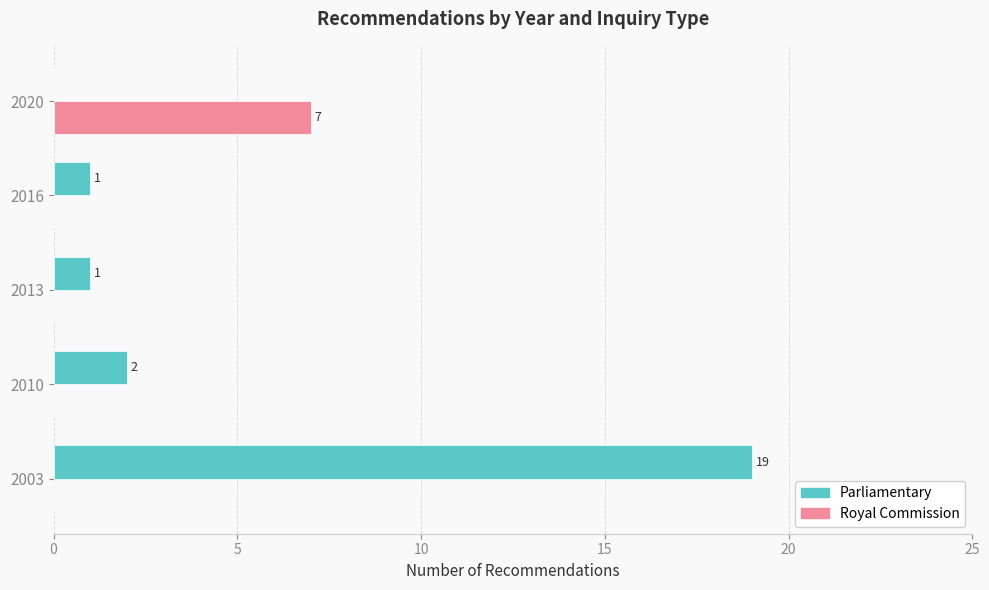

What is the maximum value for Parliamentary?

19